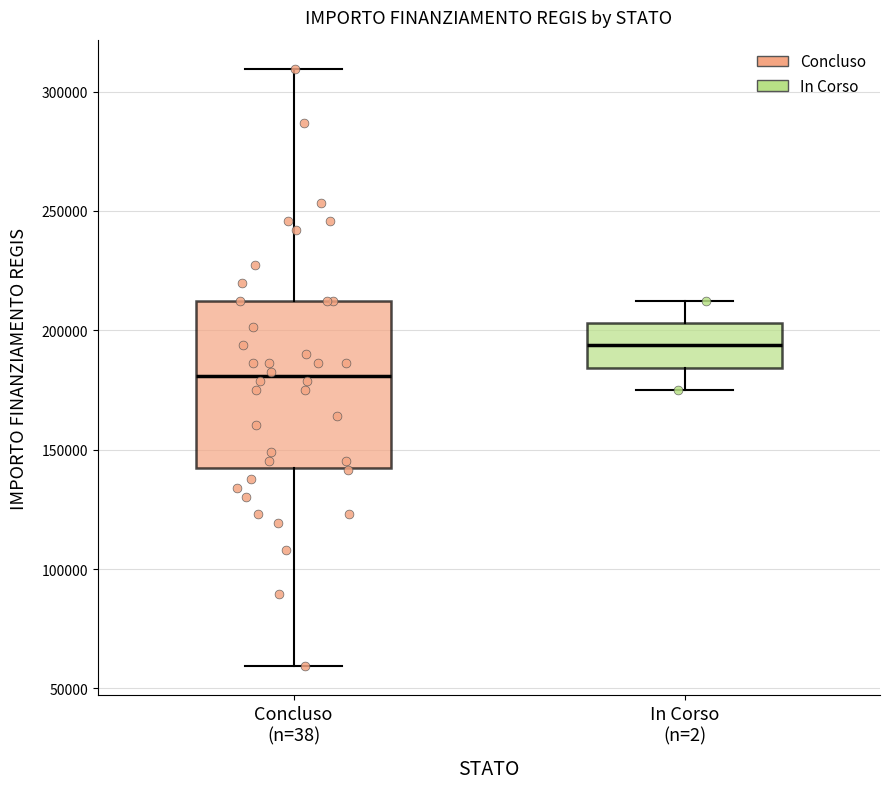

Where is the upper edge of the box for In Corso (n=2) on the y-axis? The values are not printed on the chart, so give them approximately, as read against the axis.

205000